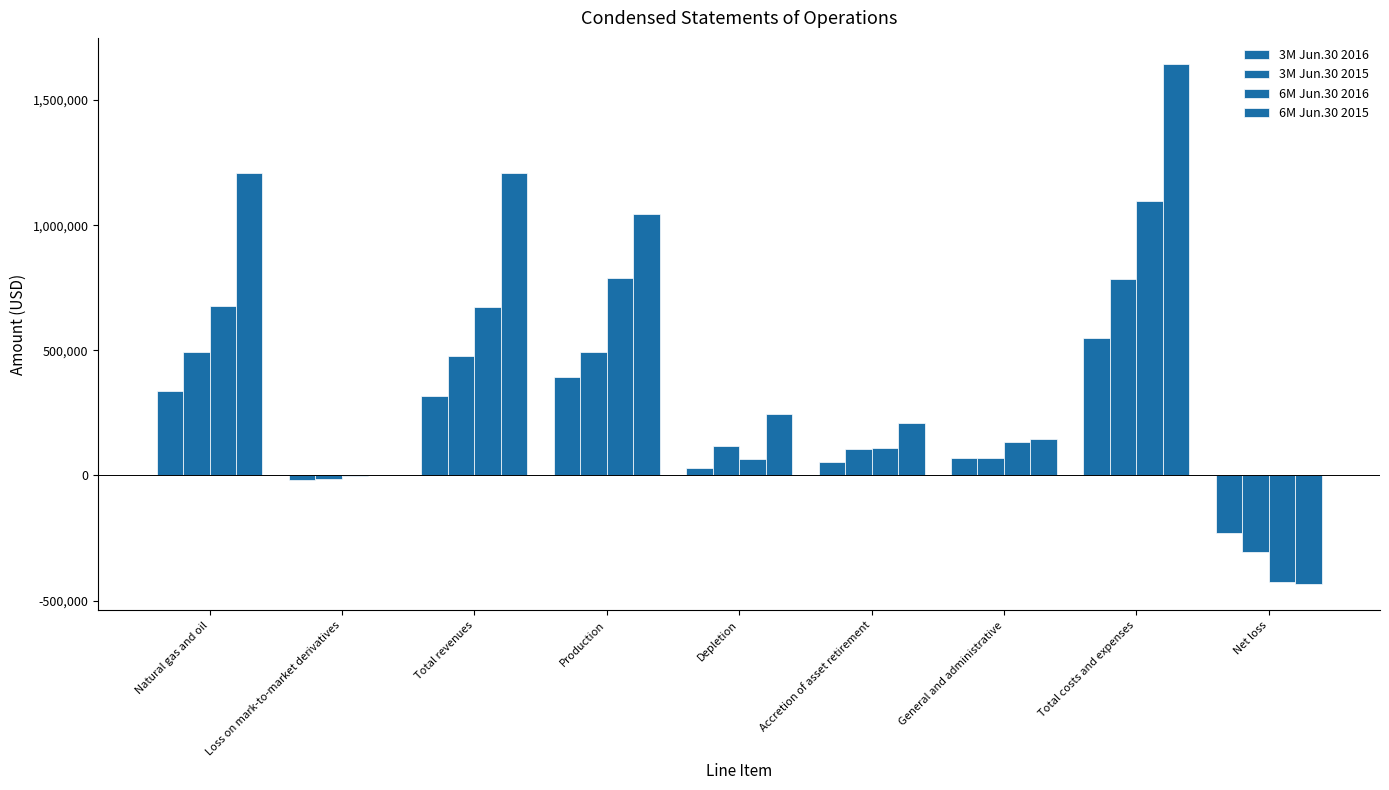

Are the bars grouped side by side (vs. stacked)?

Yes